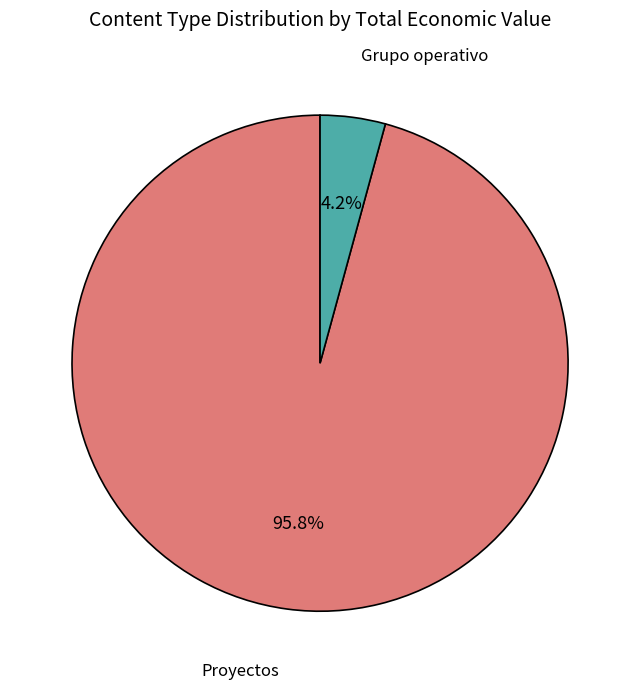

Does any single category account for the majority?

Yes